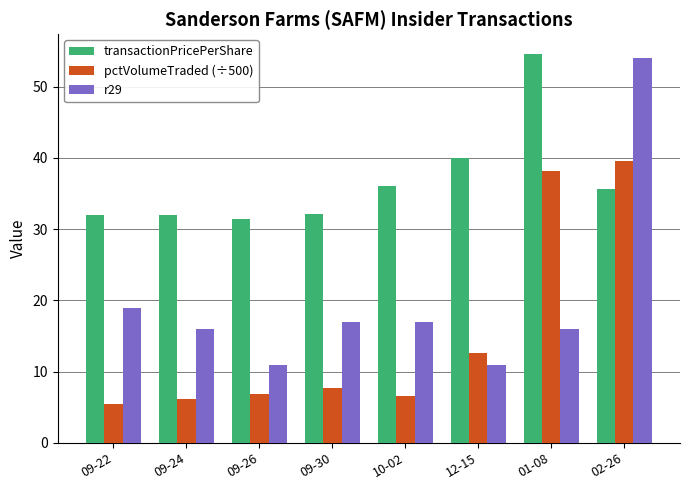

Is the value of transactionPricePerShare at 02-26 greater than the value of r29 at 12-15?

Yes